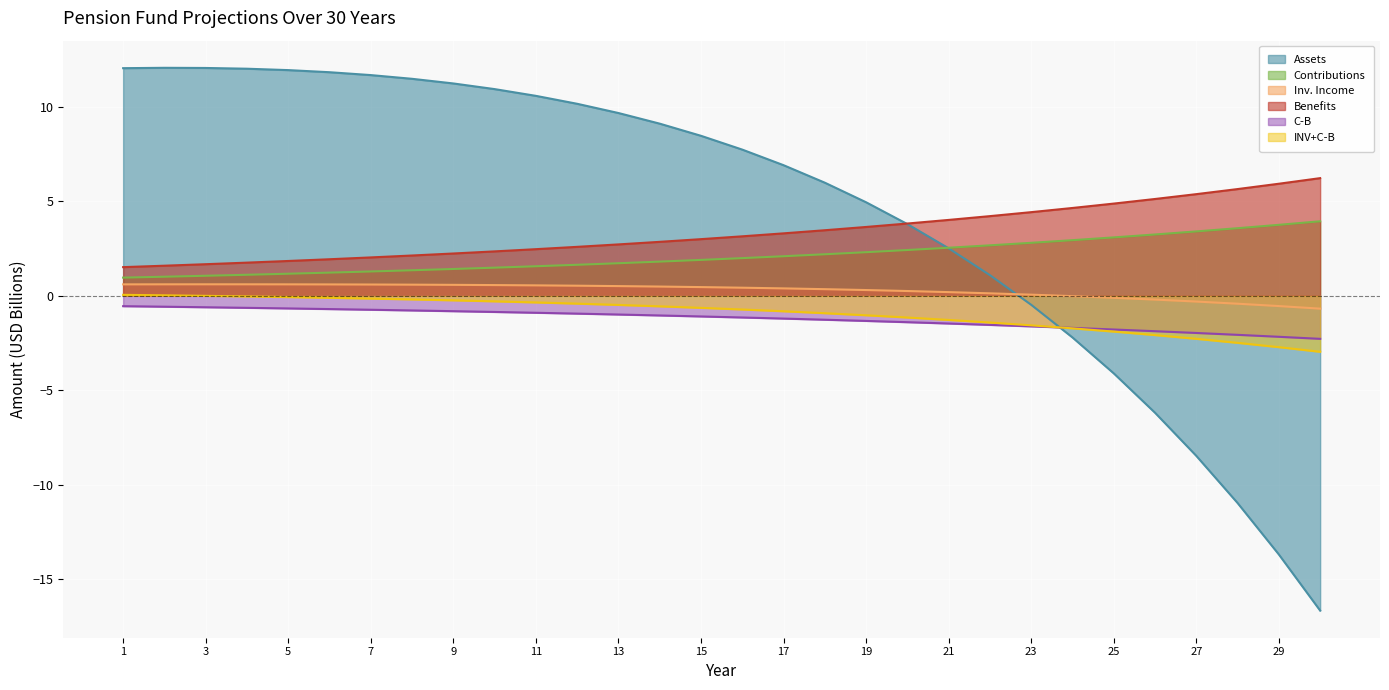

True or false: INV+C-B has more than 0 interior local peaks.

False